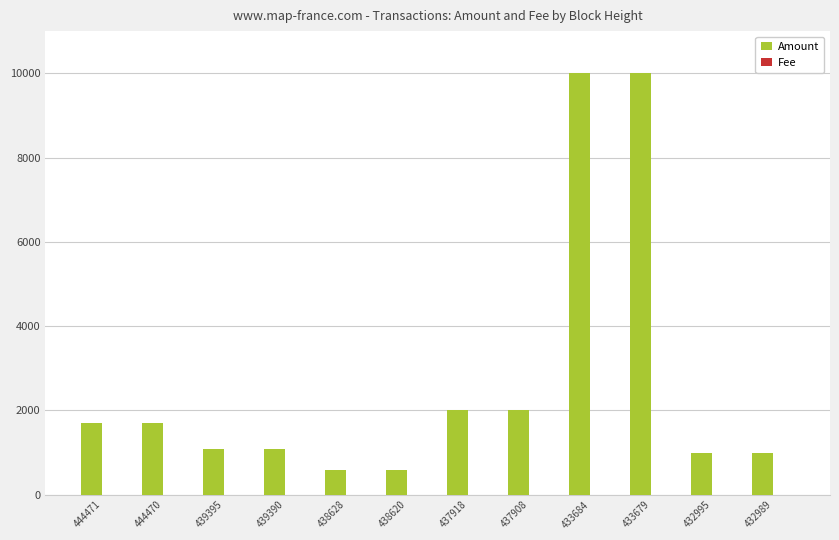

Is it true that Amount equals 1701 at 444470?

True